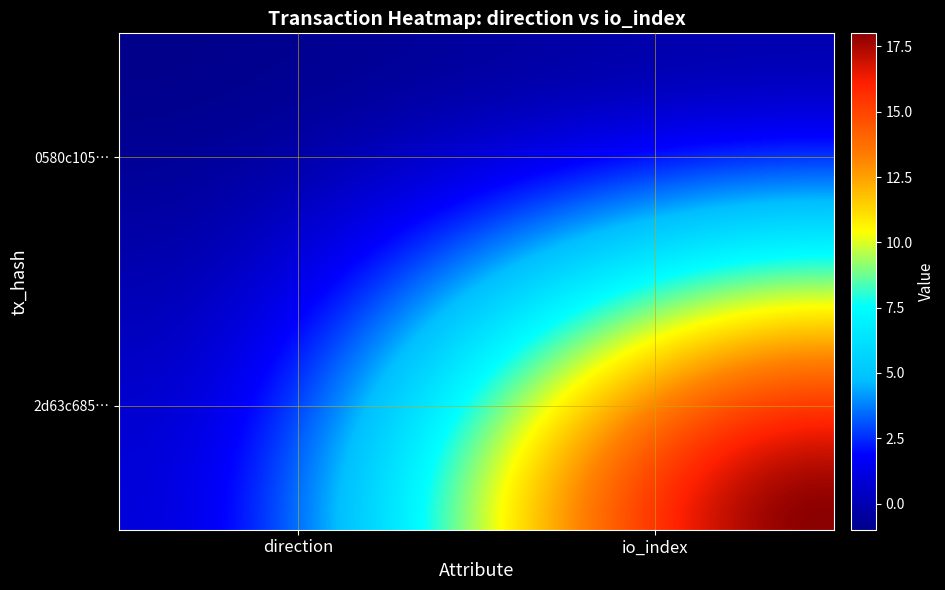

How many data points does each series have?

40